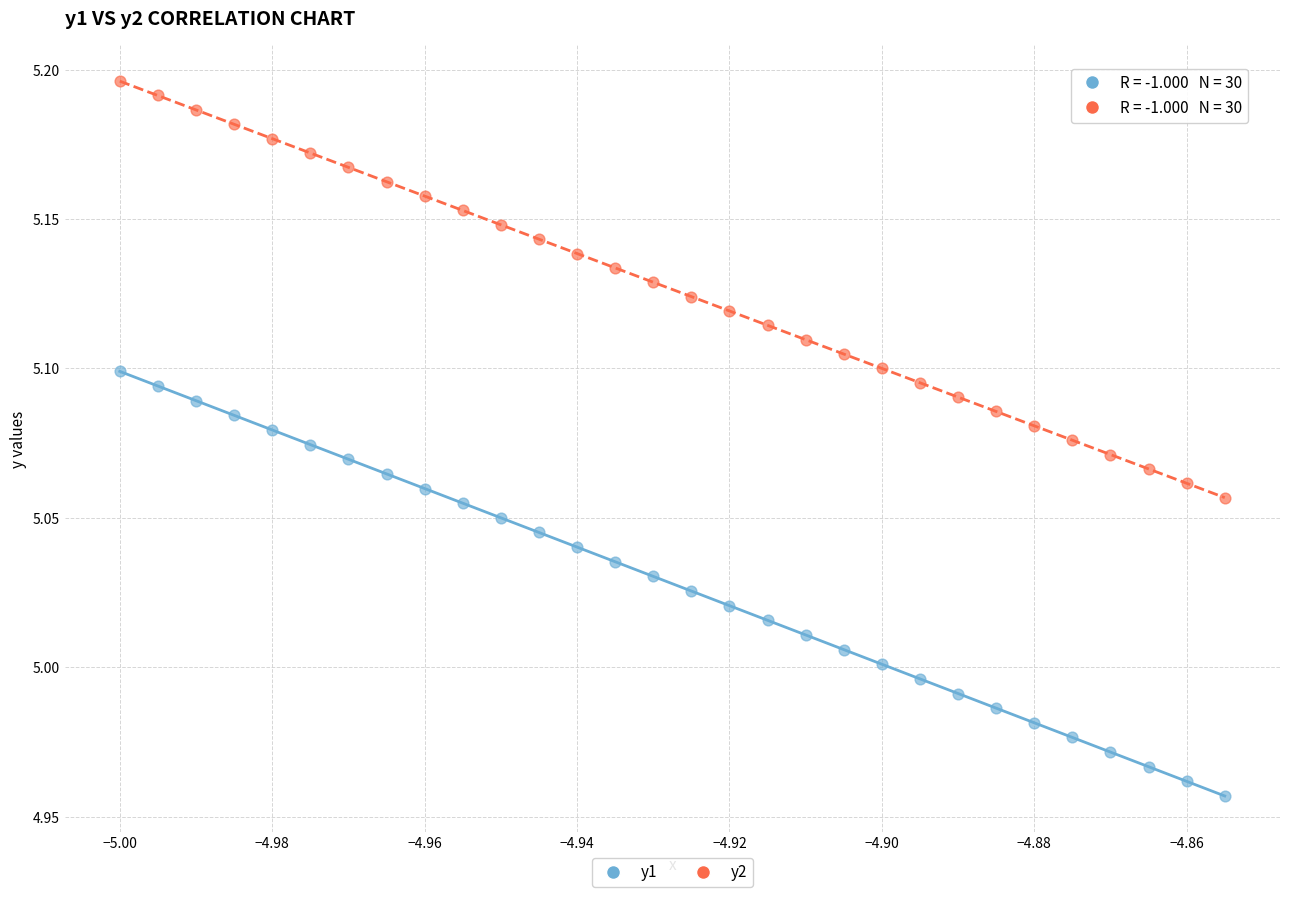

What are all the series names shown in the legend?

y1, y2